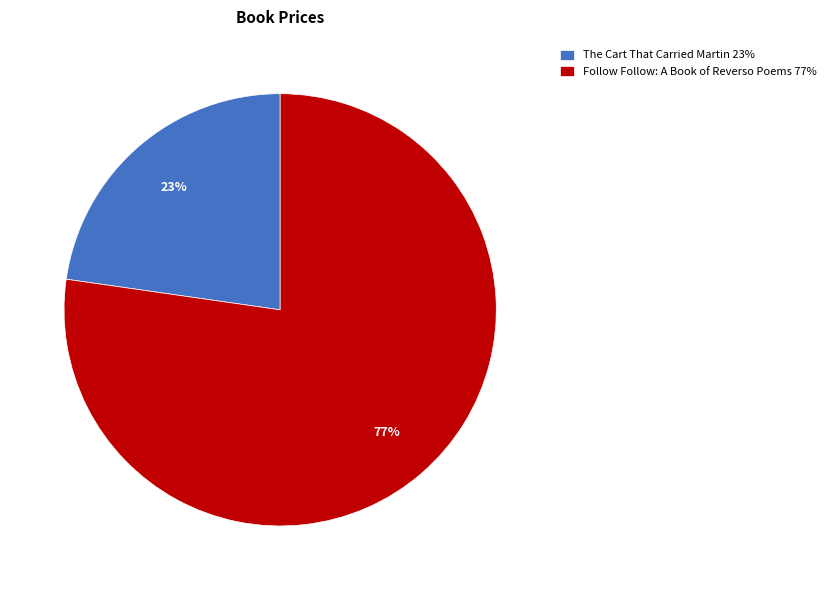

To the nearest percent, what percentage of the pie is The Cart That Carried Martin?

23%